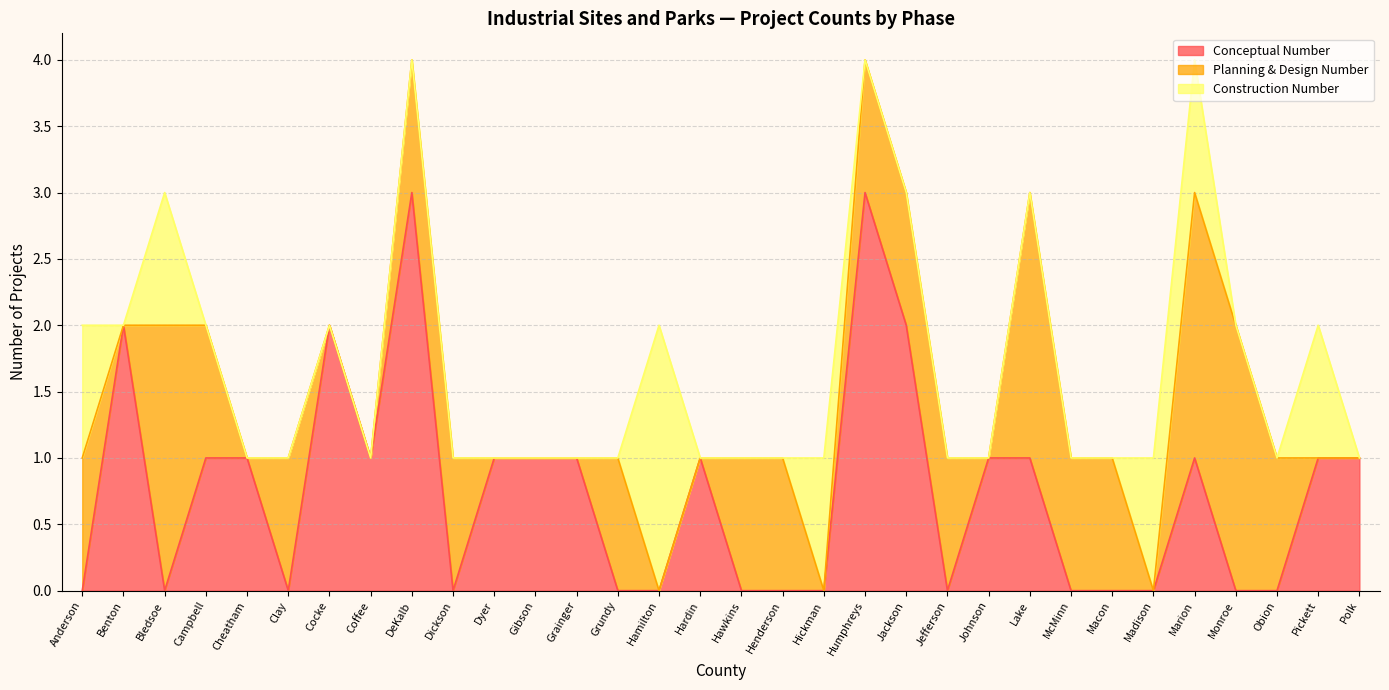

Which has a higher value, Hamilton or McMinn?

Hamilton